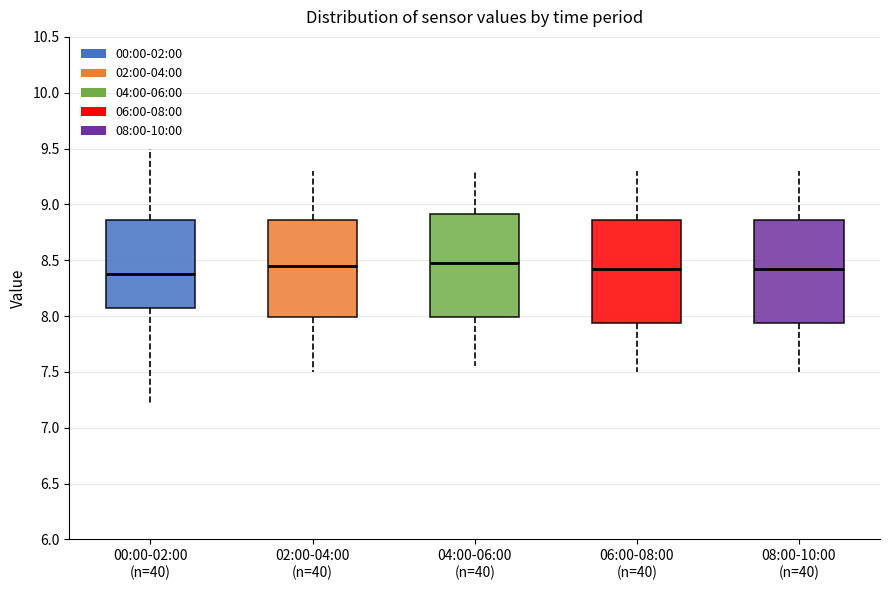

Reading left to right, read every box against the y-axis: the position of its median line, the range the box covers, and the ends of its whiskers. The values are not printed on the chart, so give them approximately, as read against the axis.

00:00-02:00 (n=40): median 8.40, box 8.05 to 8.85, whiskers 7.20 to 9.50
02:00-04:00 (n=40): median 8.45, box 8.00 to 8.85, whiskers 7.50 to 9.30
04:00-06:00 (n=40): median 8.50, box 8.00 to 8.90, whiskers 7.55 to 9.30
06:00-08:00 (n=40): median 8.45, box 7.95 to 8.85, whiskers 7.50 to 9.30
08:00-10:00 (n=40): median 8.45, box 7.95 to 8.85, whiskers 7.50 to 9.30